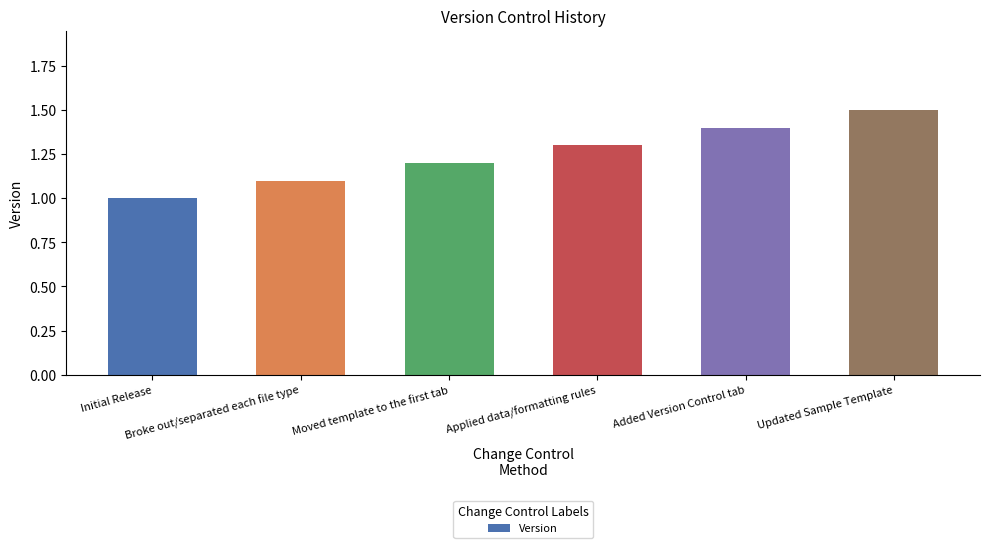

Rank the categories by value from highest to lowest.

Updated Sample Template, Added Version Control tab, Applied data/formatting rules, Moved template to the first tab, Broke out/separated each file type, Initial Release